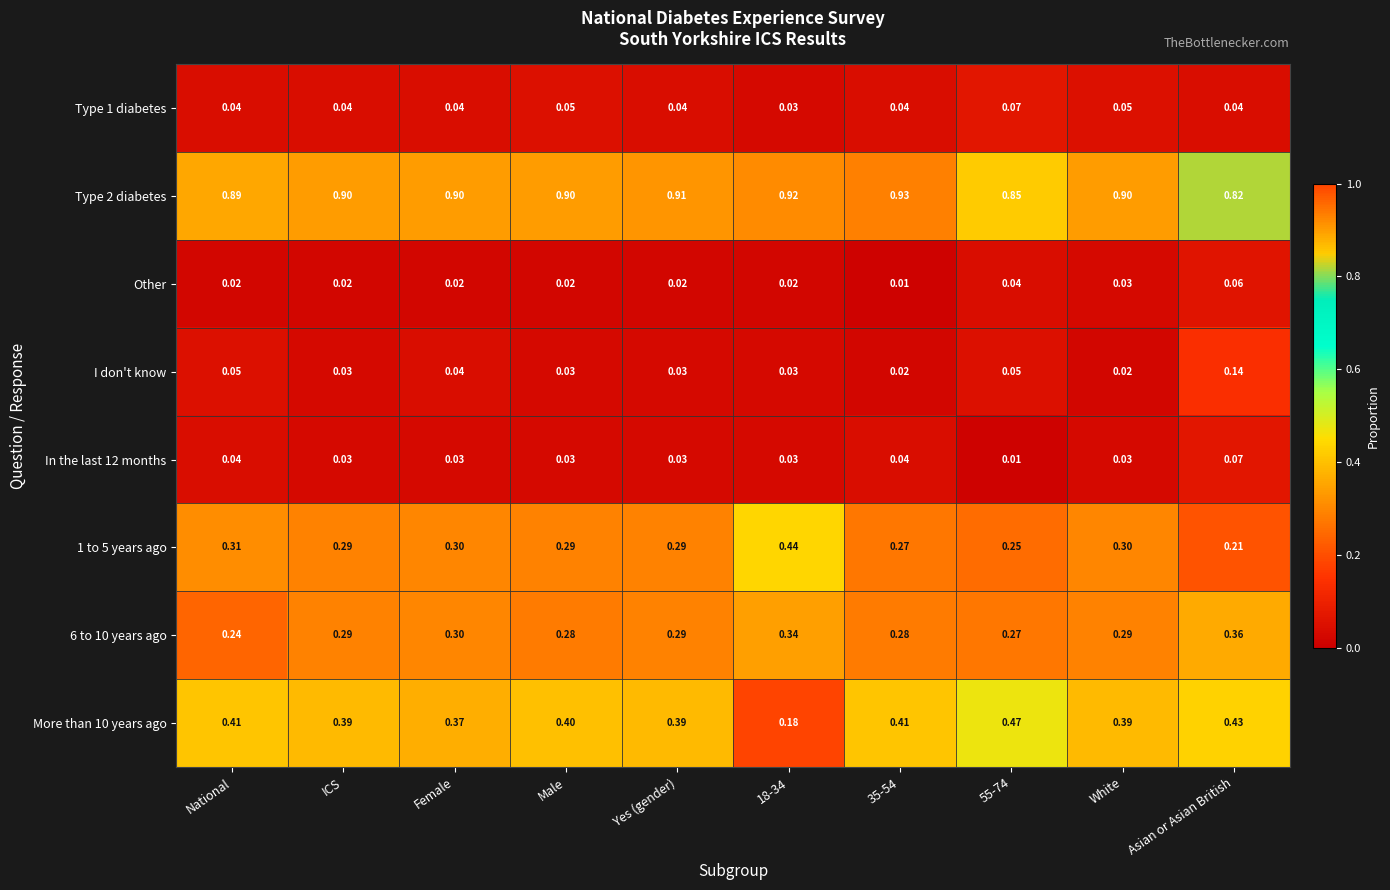

Where is 1 to 5 years ago nearest to the value 0?

Asian or Asian British